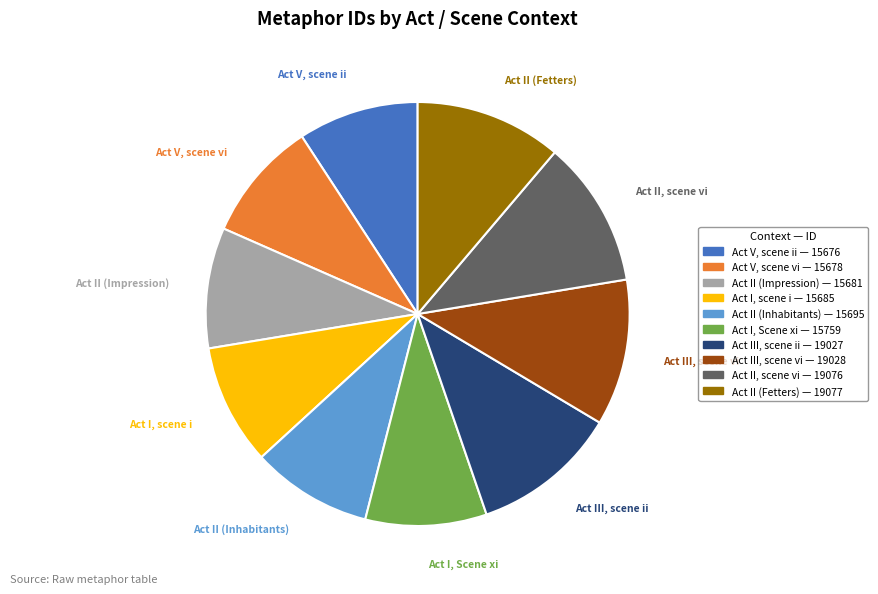

Do Act III, scene ii and Act III, scene vi together represent more than half of the pie?

No